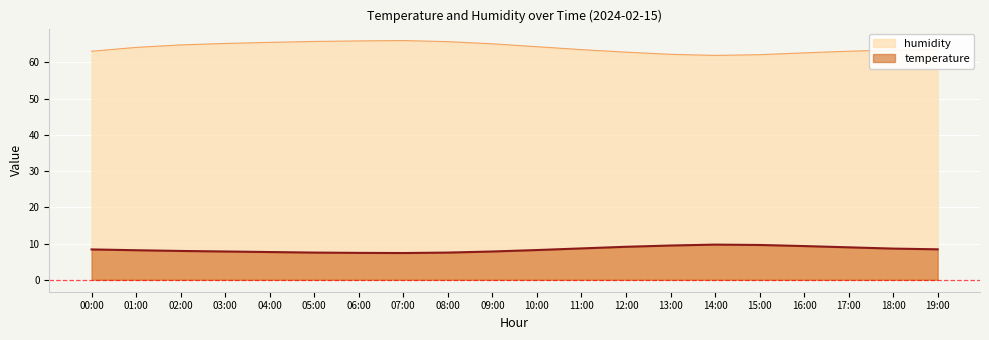

Reading left to right, transcribe all the data shown in this chart.

temperature: 8.4	8.2	8.0	7.8	7.7	7.5	7.4	7.4	7.5	7.8	8.2	8.7	9.1	9.4	9.7	9.6	9.3	8.9	8.6	8.4
humidity: 63.0	64.1	64.8	65.2	65.5	65.8	65.9	66.0	65.7	65.1	64.3	63.5	62.8	62.2	61.9	62.1	62.6	63.0	63.4	63.6